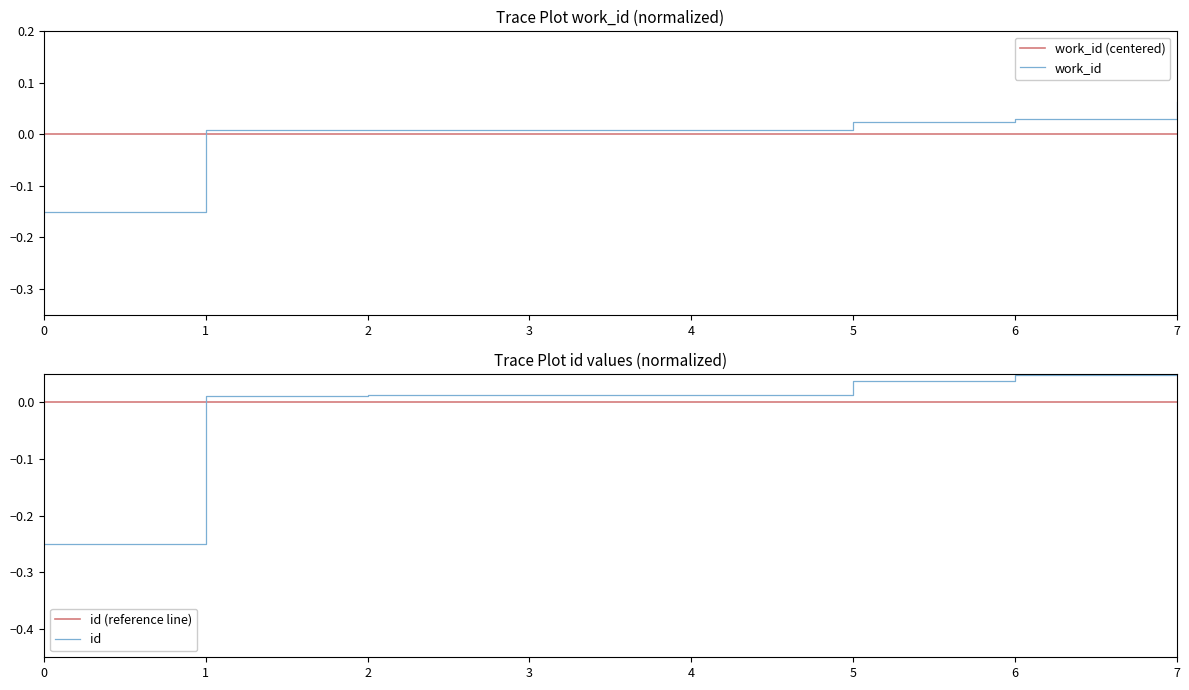

Is it true that work_id equals -0.2 at 0?

False